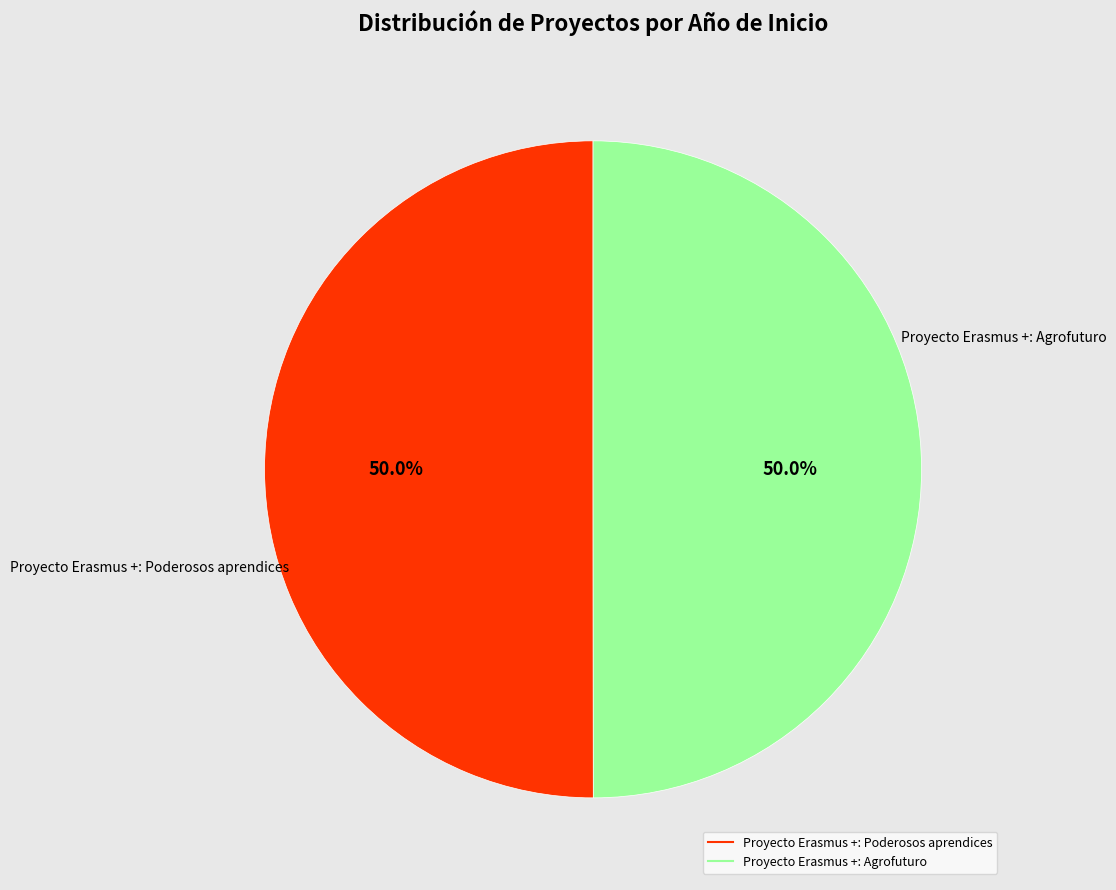

Is it true that Proyecto Erasmus +: Poderosos aprendices is 58% of the pie?

False